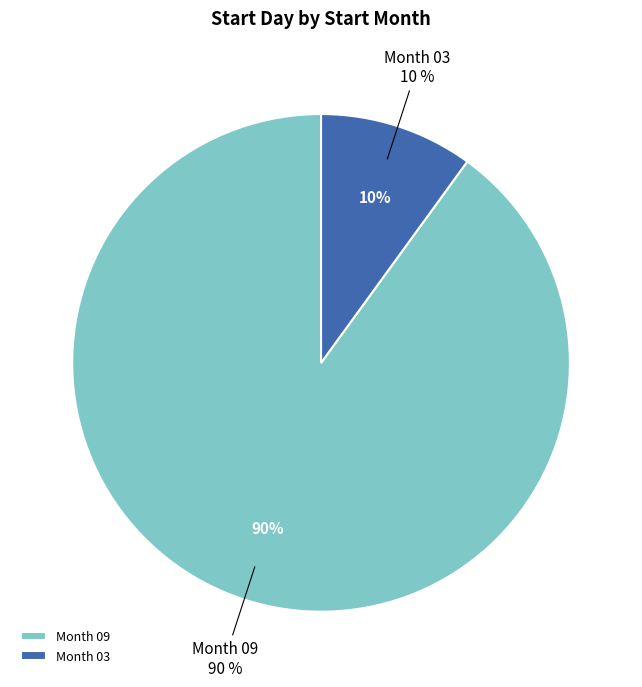

What is the majority slice?

09